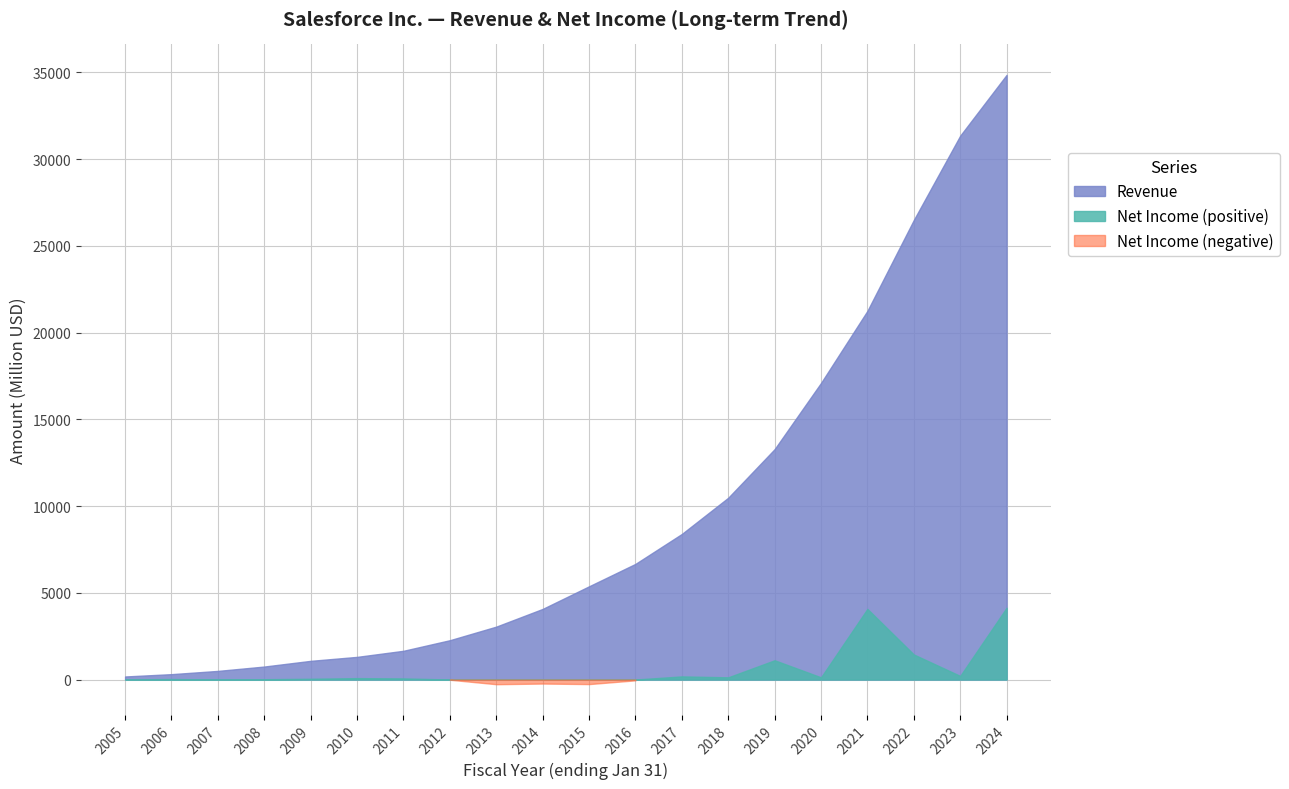

What is the smallest value displayed?

-270.0